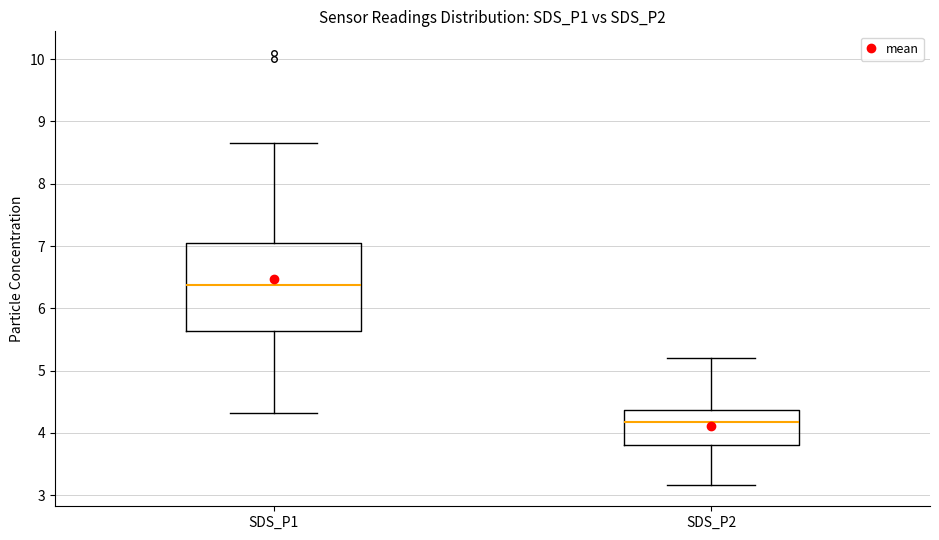

Where is the upper edge of the box for SDS_P1 on the y-axis? The values are not printed on the chart, so give them approximately, as read against the axis.

7.1